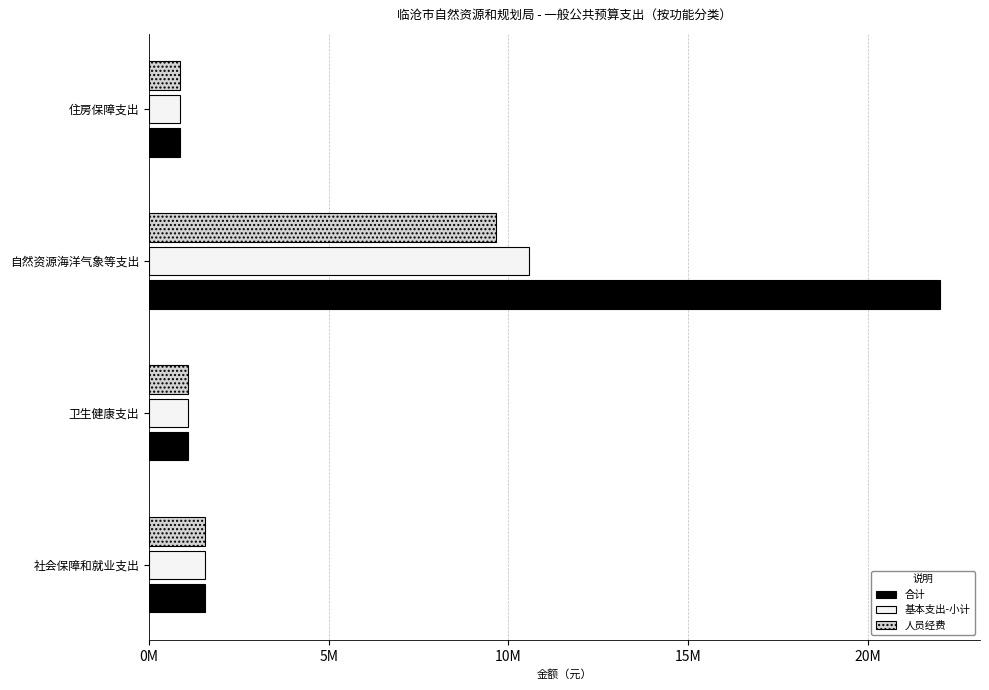

What is the maximum value for 基本支出-小计?

10560780.4